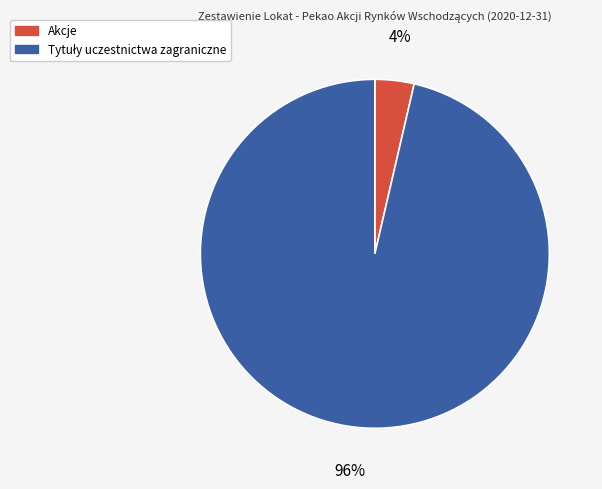

The Akcje slice represents 4% of the pie. True or false?

True